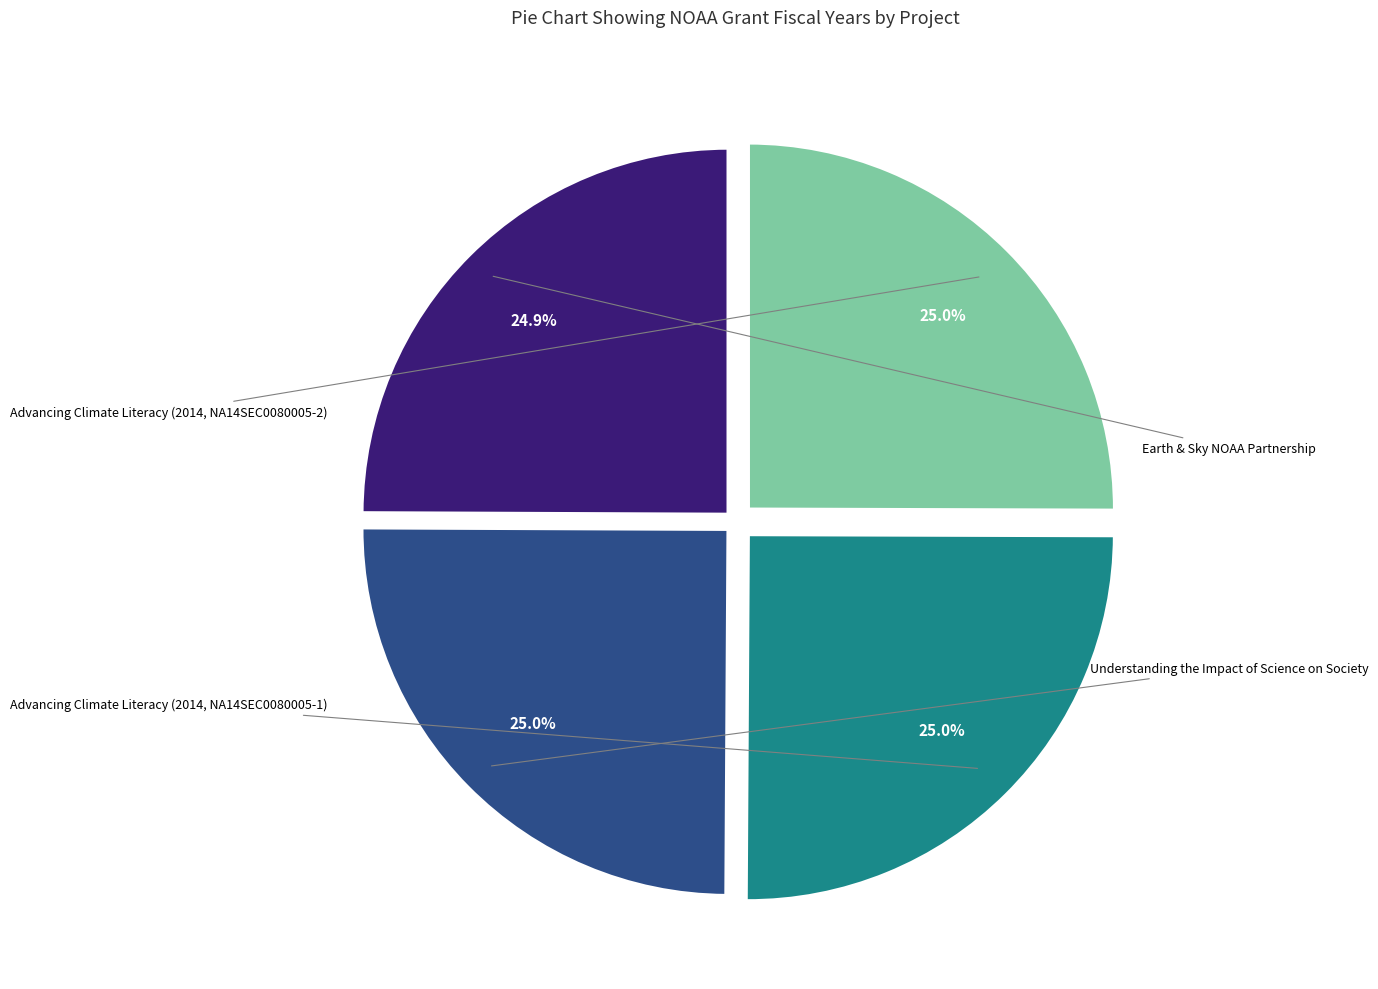

Is there any slice that represents more than half of the pie?

No